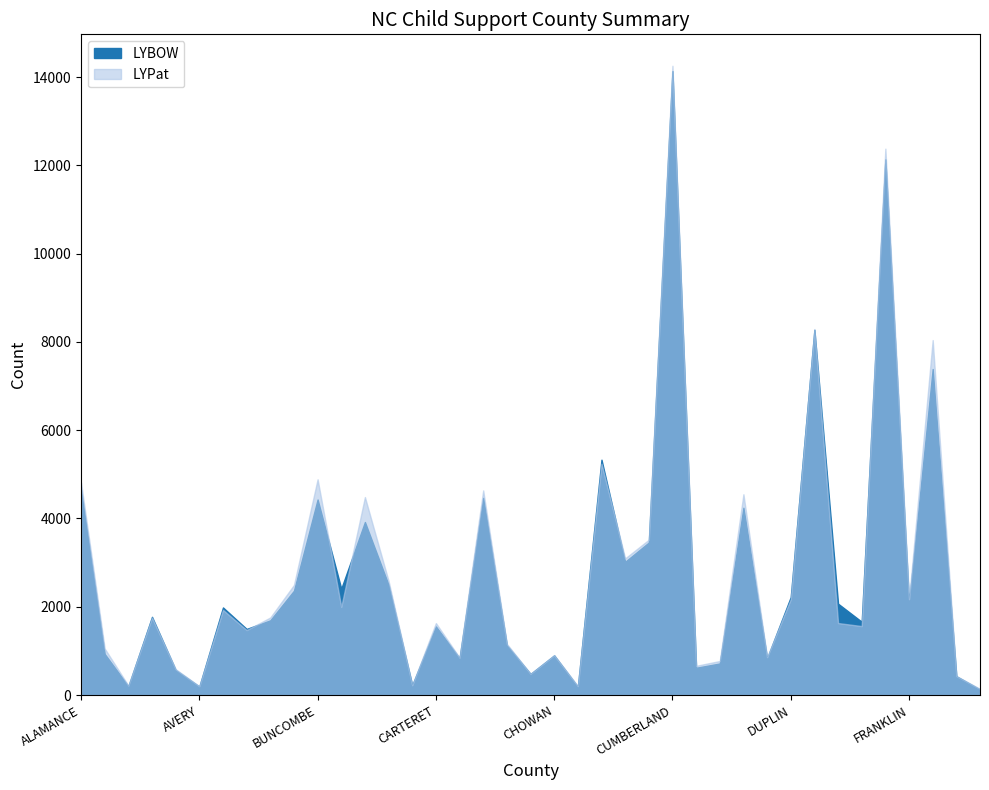

At which label does LYPat reach its minimum?

GRAHAM